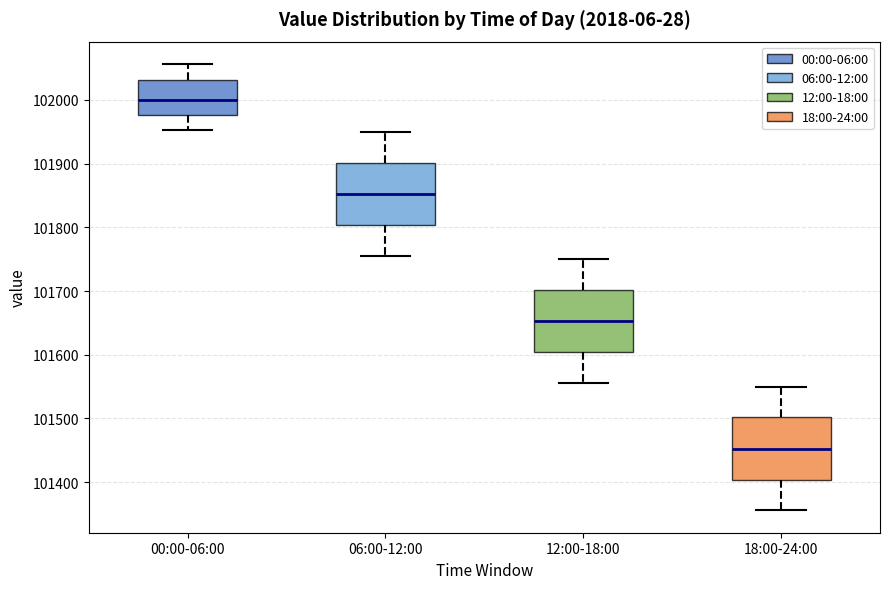

Reading left to right, read every box against the y-axis: the position of its median line, the range the box covers, and the ends of its whiskers. The values are not printed on the chart, so give them approximately, as read against the axis.

00:00-06:00: median 102000, box 101980 to 102030, whiskers 101950 to 102060
06:00-12:00: median 101850, box 101800 to 101900, whiskers 101760 to 101950
12:00-18:00: median 101650, box 101600 to 101700, whiskers 101560 to 101750
18:00-24:00: median 101450, box 101400 to 101500, whiskers 101360 to 101550